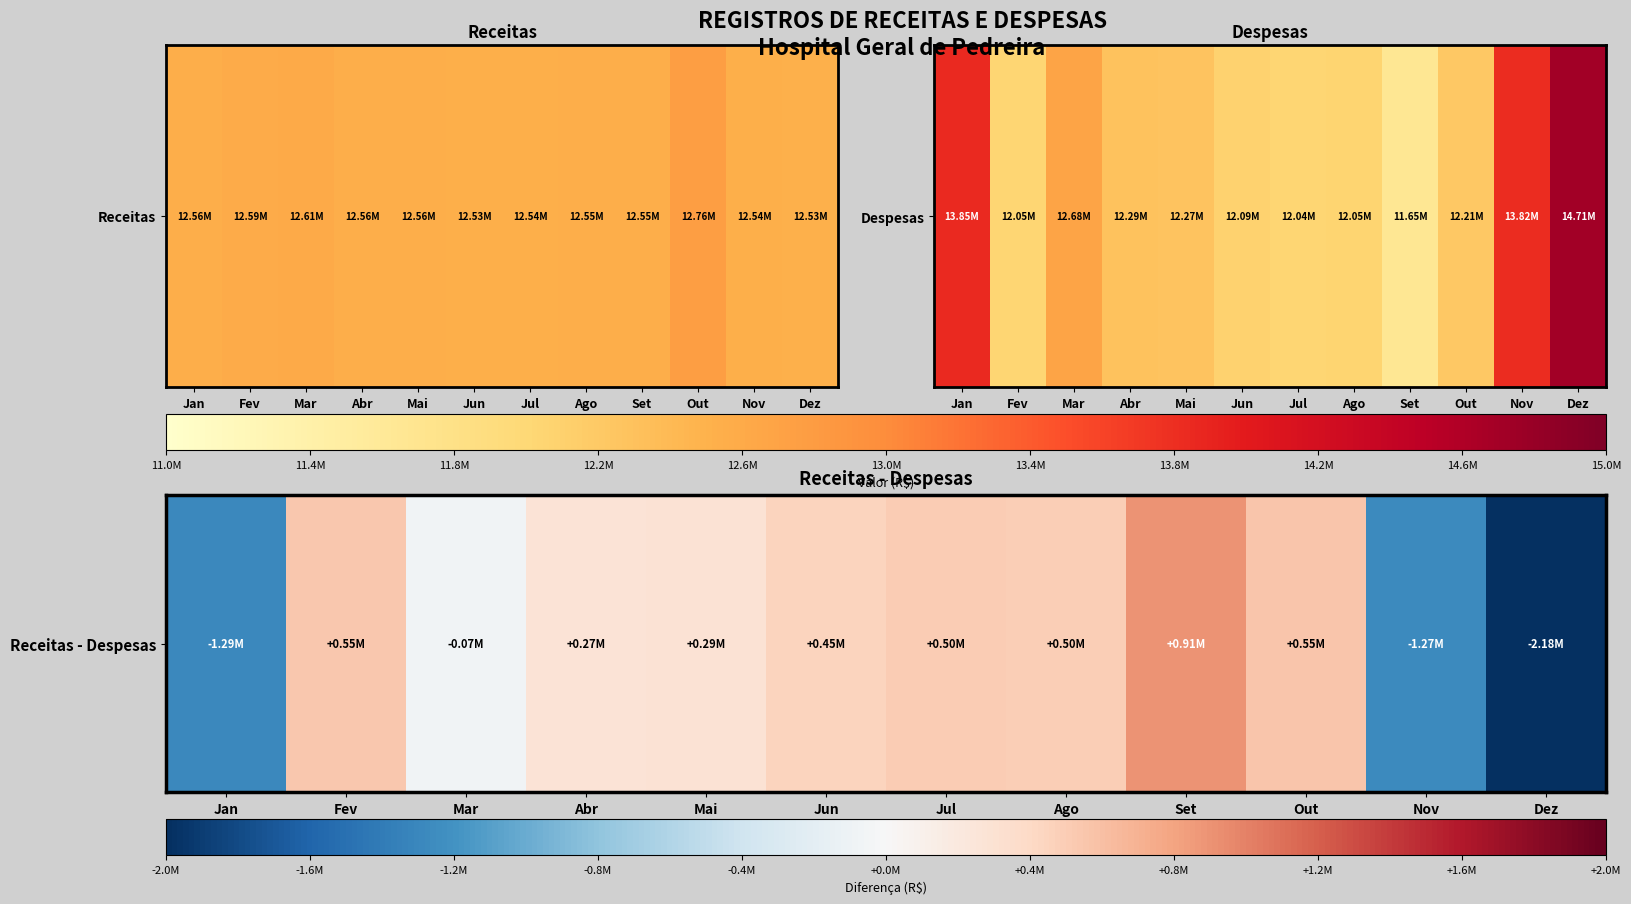

What is the average value?

-67696.7